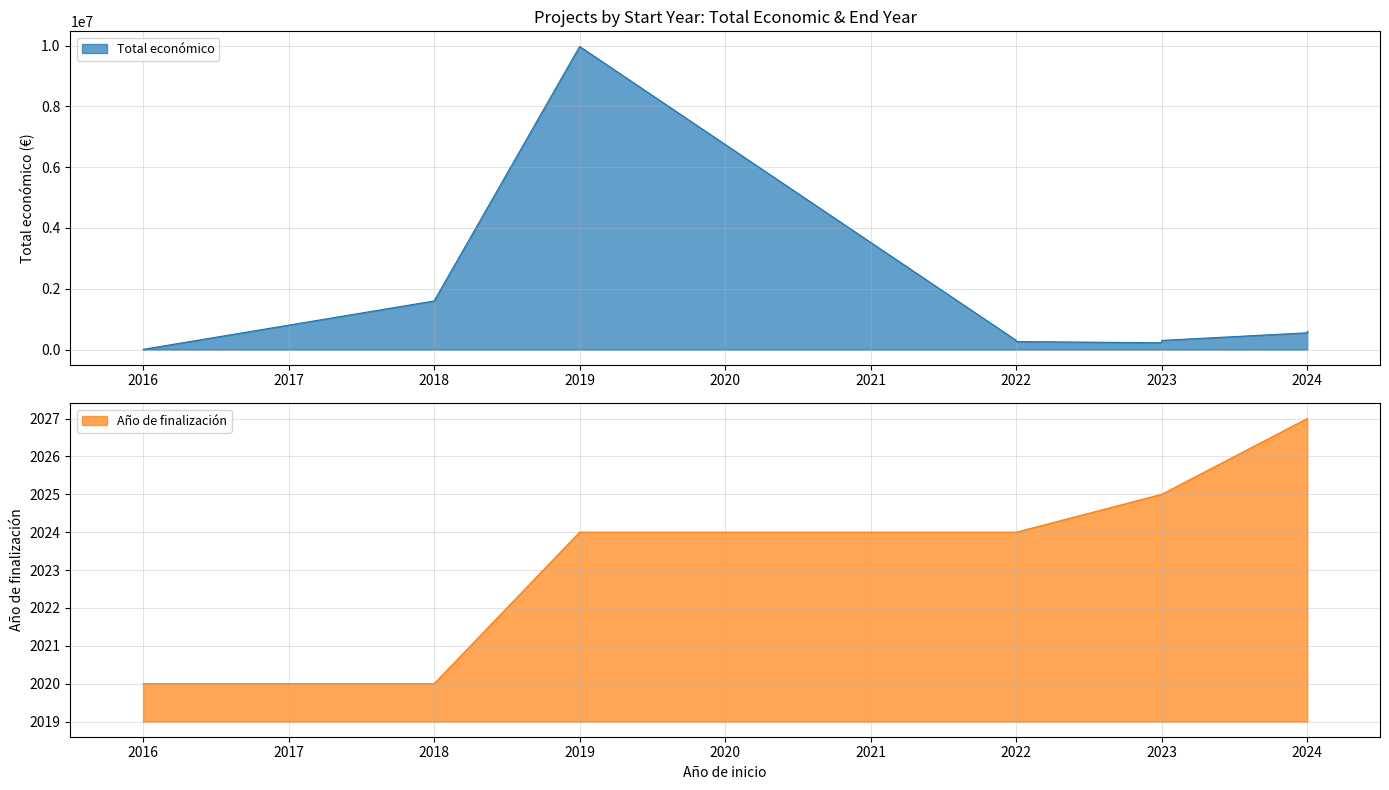

Rank the series by their maximum value, from lowest to highest.

Año de finalización, Total económico